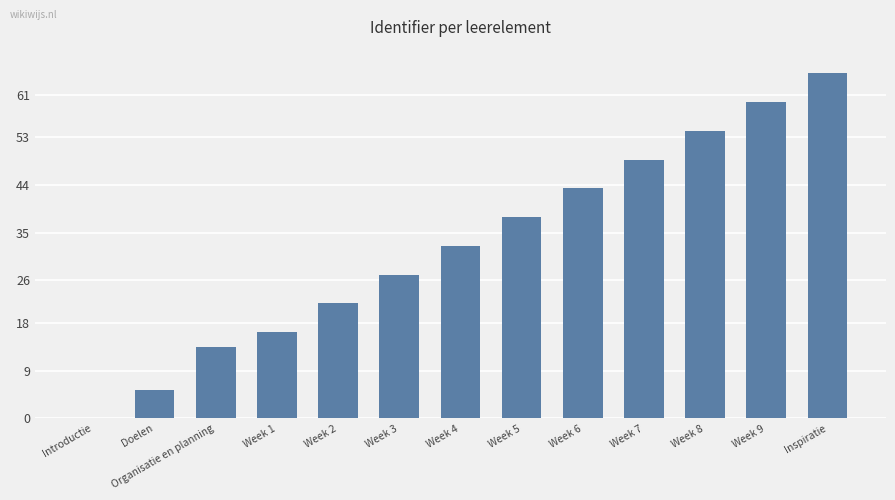

Approximately how many times larger is the value at Week 9 compared to Organisatie en planning?

4.4